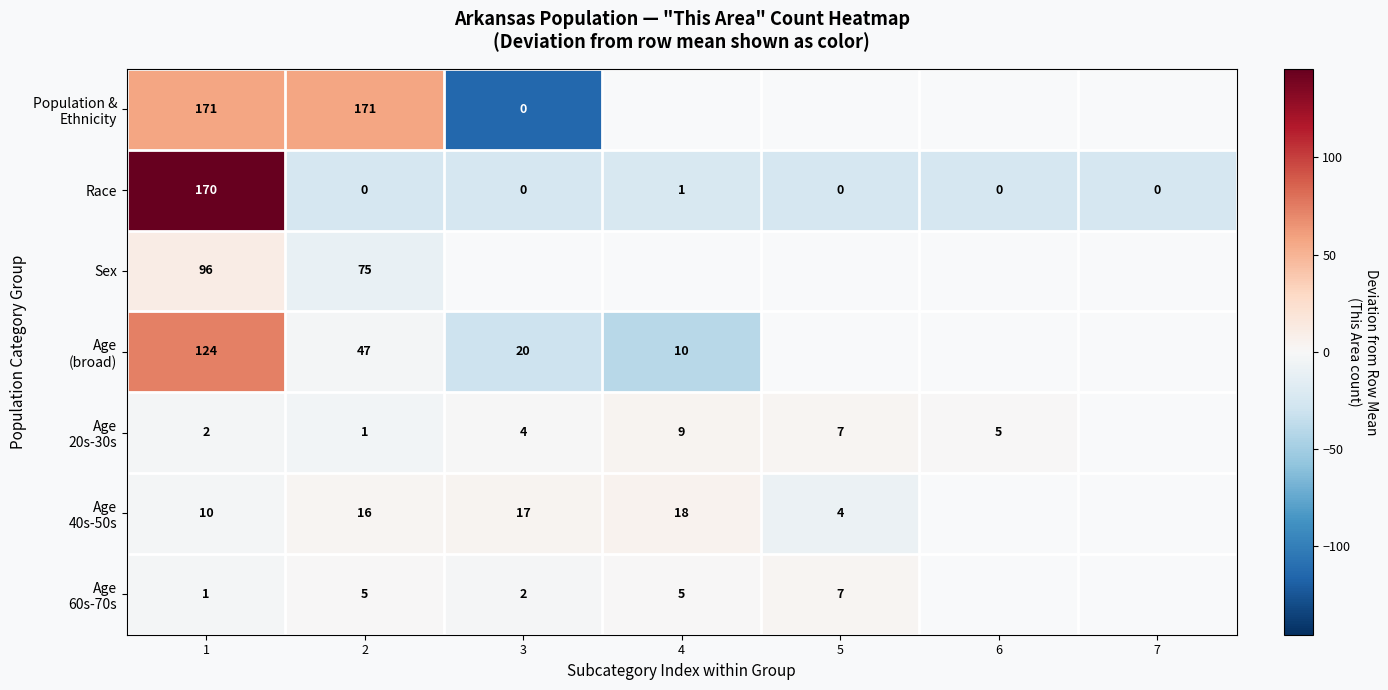

True or false: Race has a value of 57 at 5.

False